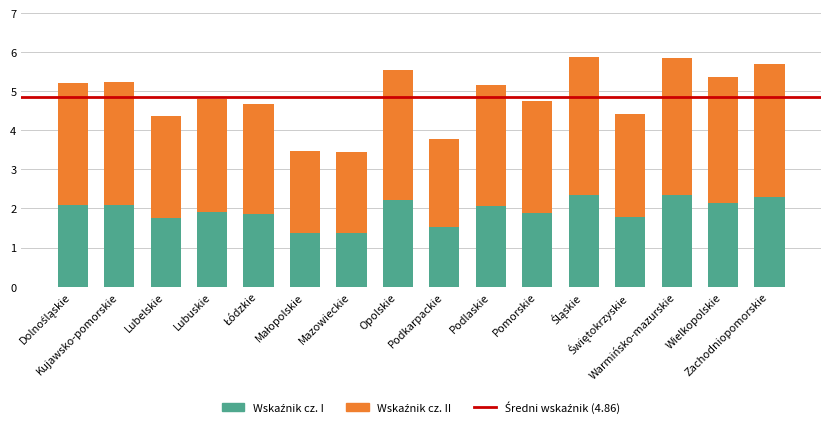

Between Lubuskie and Kujawsko-pomorskie, which is larger?

Kujawsko-pomorskie